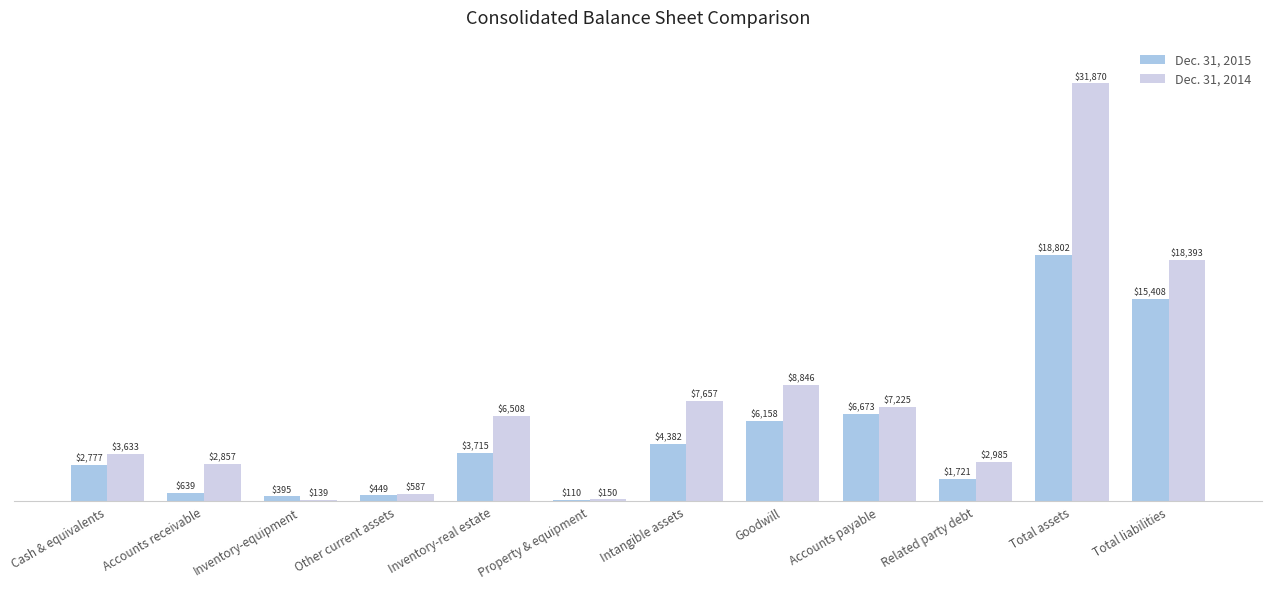

List the series in order of their overall mean, lowest first.

Dec. 31, 2015, Dec. 31, 2014